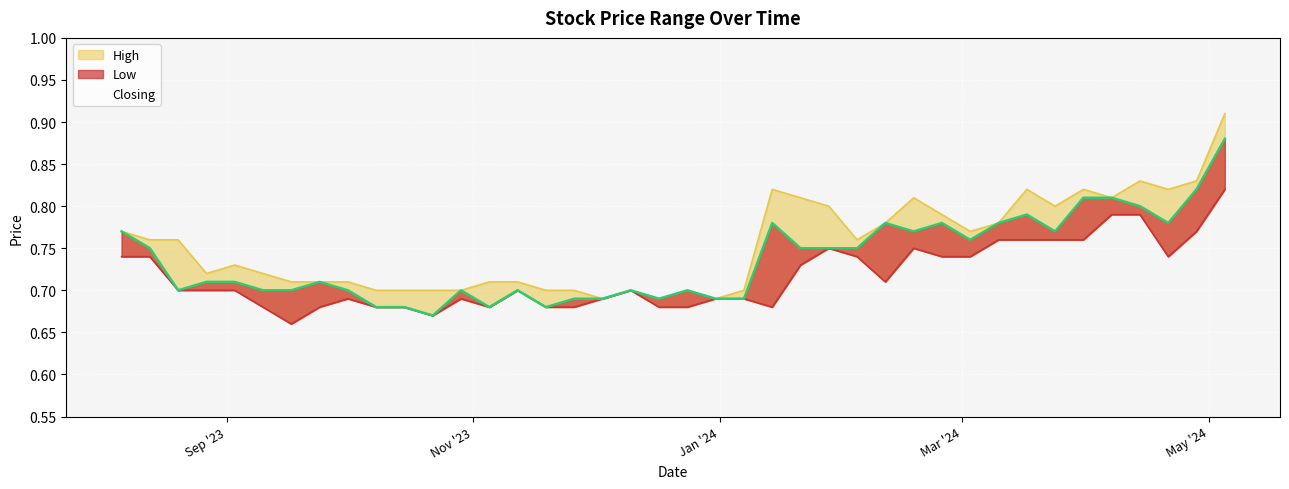

How many distinct data groups are displayed?

3